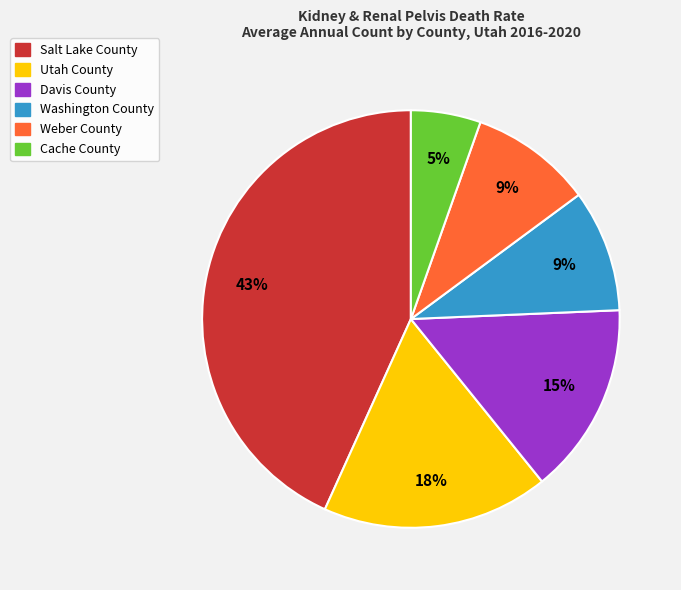

Which has a higher value, Davis County or Washington County?

Davis County